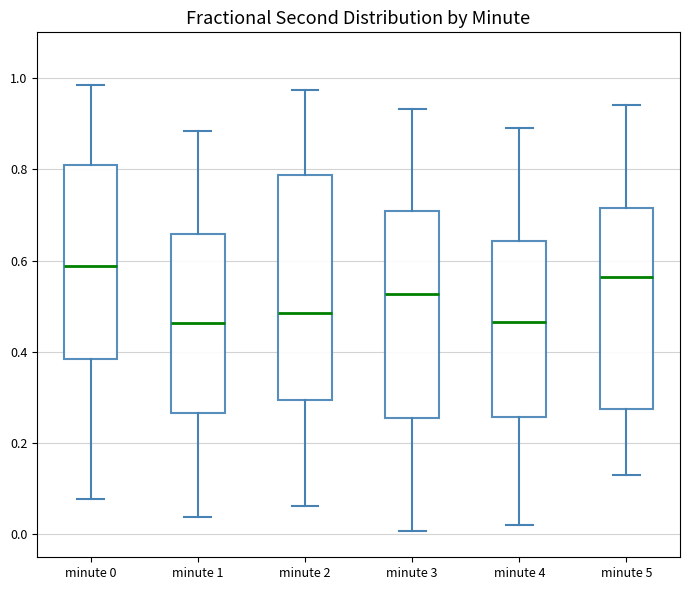

Reading left to right, read every box against the y-axis: the position of its median line, the range the box covers, and the ends of its whiskers. The values are not printed on the chart, so give them approximately, as read against the axis.

minute 0: median 0.58, box 0.38 to 0.80, whiskers 0.08 to 0.98
minute 1: median 0.46, box 0.26 to 0.66, whiskers 0.04 to 0.88
minute 2: median 0.48, box 0.30 to 0.78, whiskers 0.06 to 0.98
minute 3: median 0.52, box 0.26 to 0.70, whiskers 0.00 to 0.94
minute 4: median 0.46, box 0.26 to 0.64, whiskers 0.02 to 0.90
minute 5: median 0.56, box 0.28 to 0.72, whiskers 0.14 to 0.94